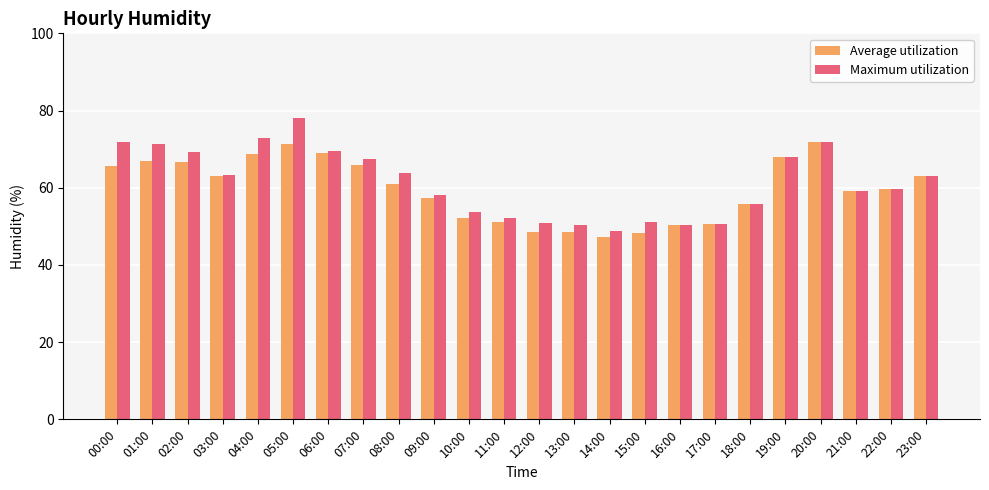

How many bars are there in each group?

2